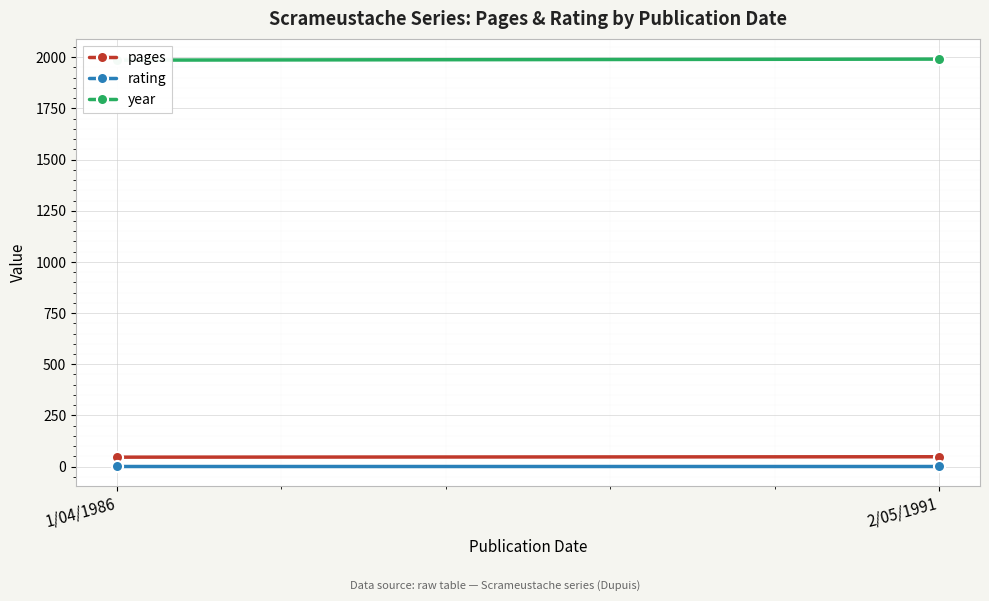

Count the year values in the range 1986 to 1991.

2